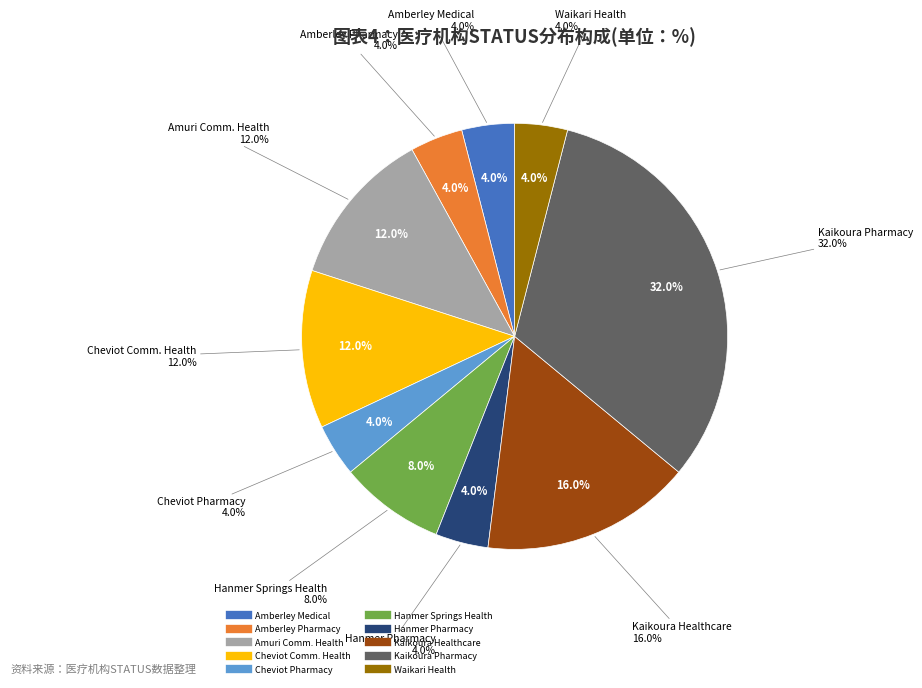

What percentage is the Kaikoura Pharmacy slice, to the nearest percent?

32%